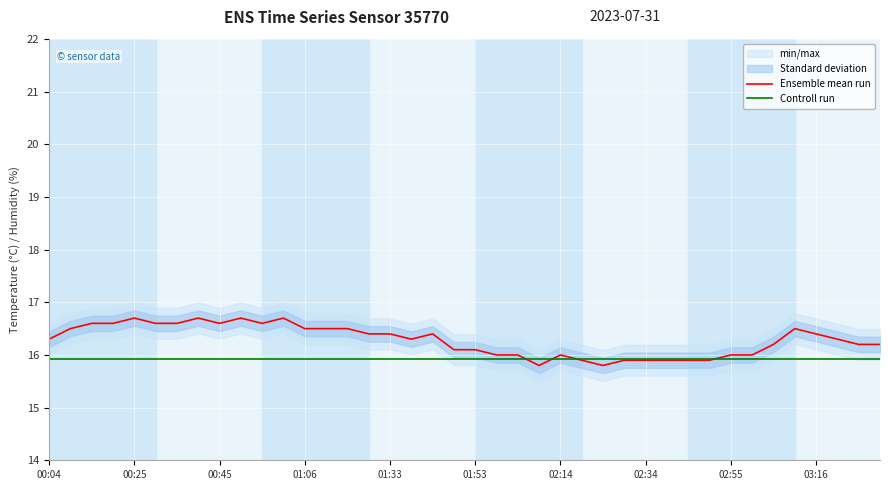

What is the sum of all Ensemble mean run values?

651.2